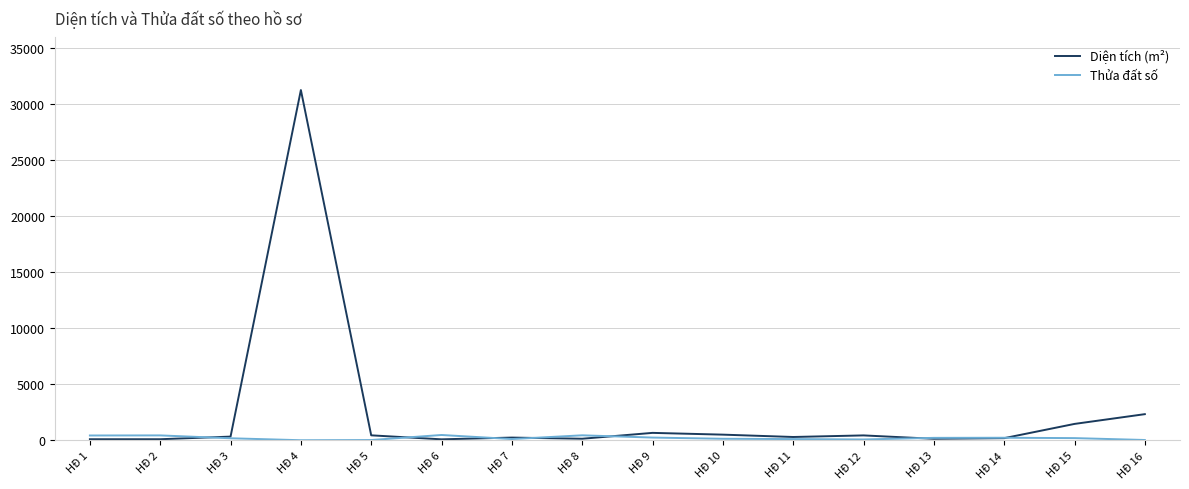

List the series in order of their overall mean, highest first.

Diện tích (m²), Thửa đất số